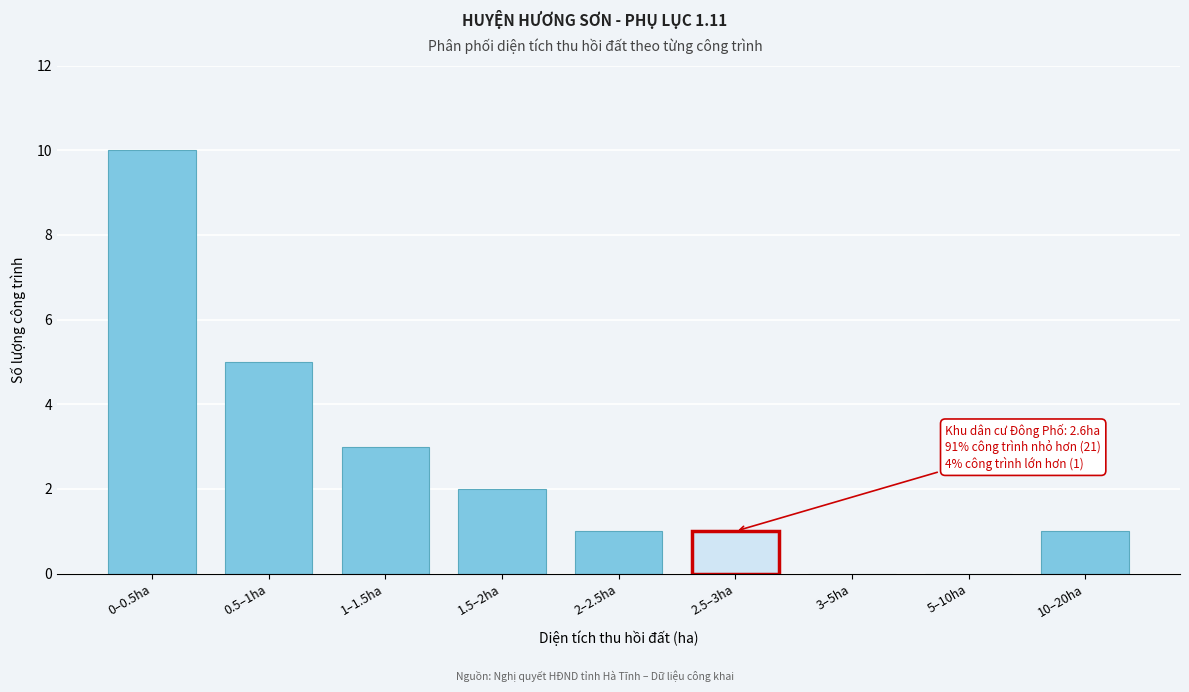

Reading left to right, transcribe all the data shown in this chart.

0–0.5ha=10	0.5–1ha=5	1–1.5ha=3	1.5–2ha=2	2–2.5ha=1	2.5–3ha=1	3–5ha=0	5–10ha=0	10–20ha=1